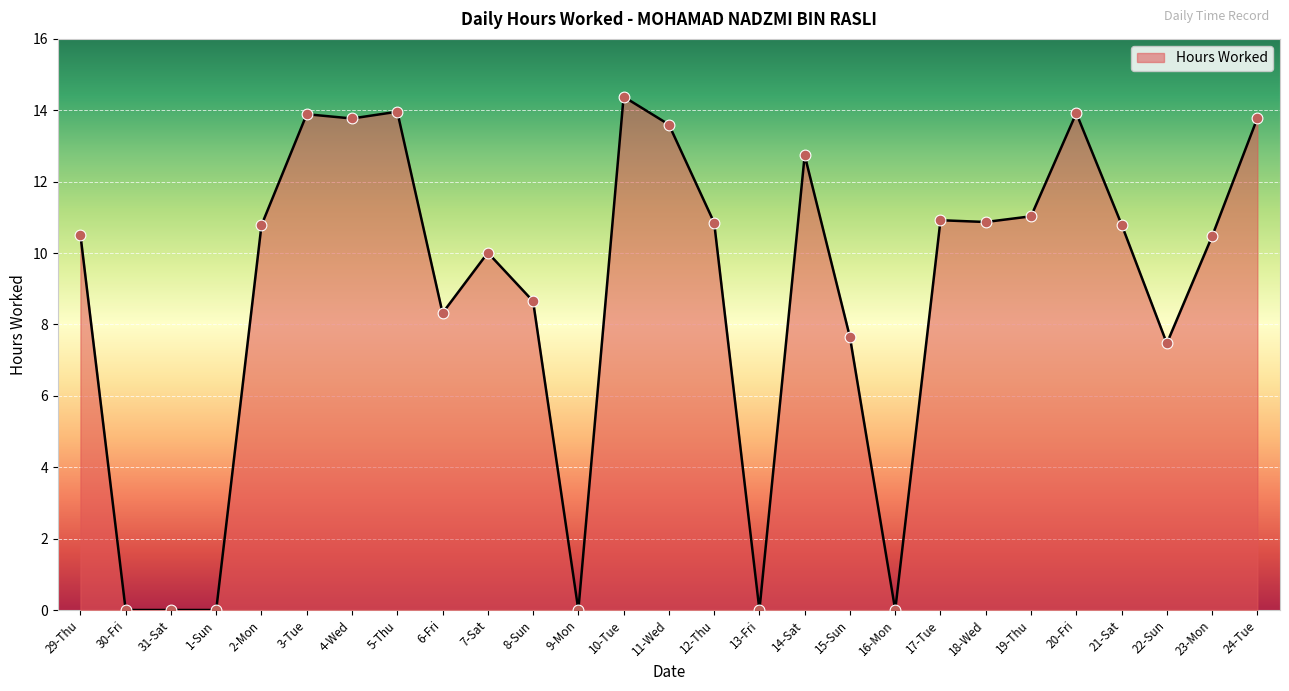

Which has a higher value, 22-Sun or 20-Fri?

20-Fri